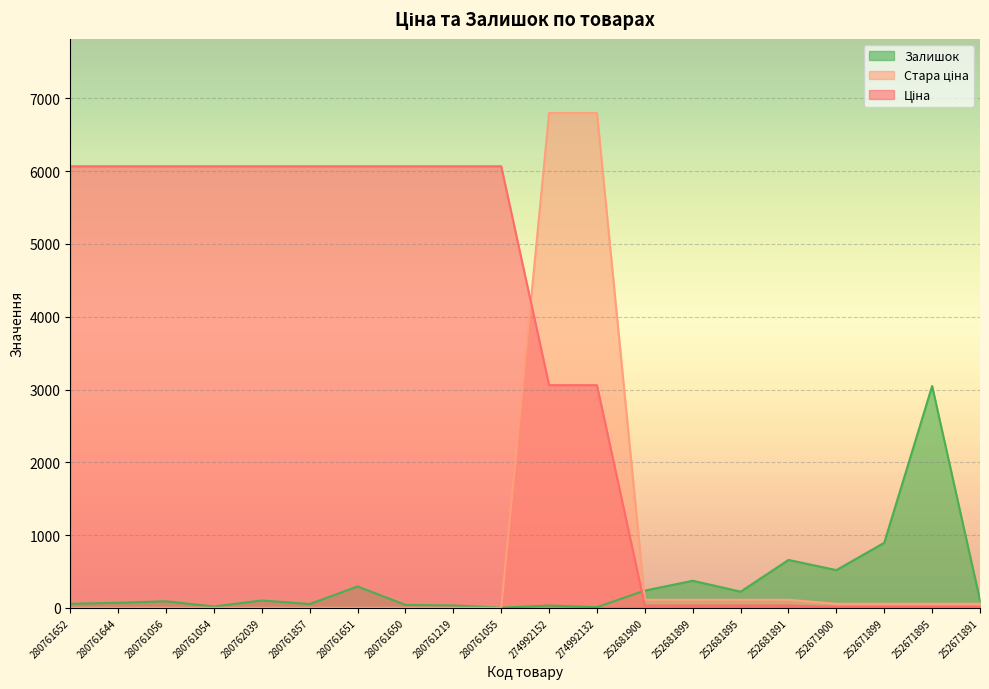

Which series has the largest total across all categories?

Ціна